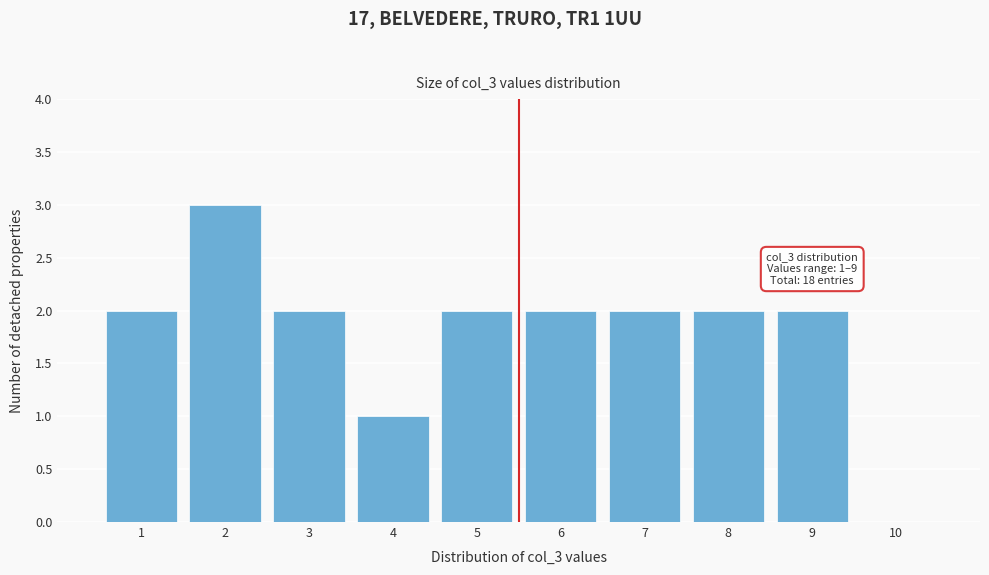

Which range on the x-axis has the tallest bar?

1.5 to 2.5